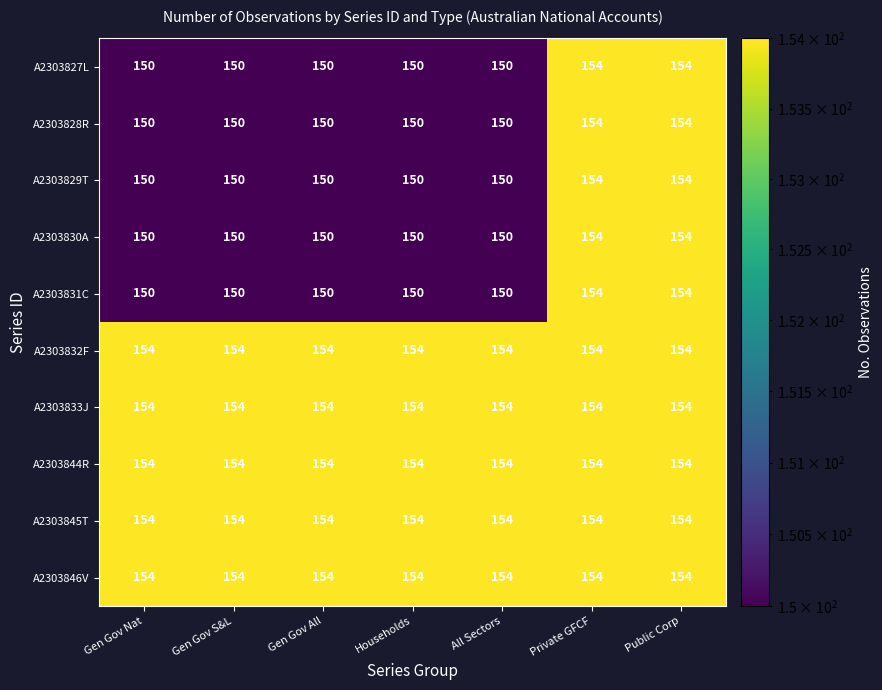

What is the highest value of the A2303846V series?

154